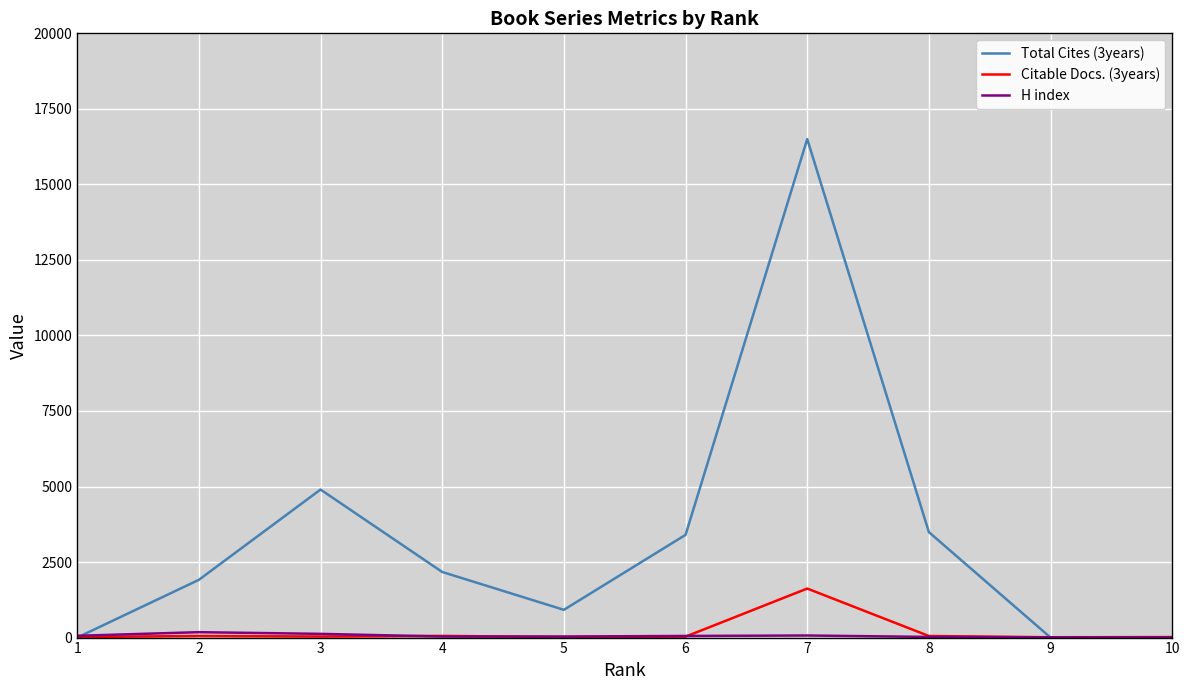

Which series has the largest range (max minus min)?

Total Cites (3years)